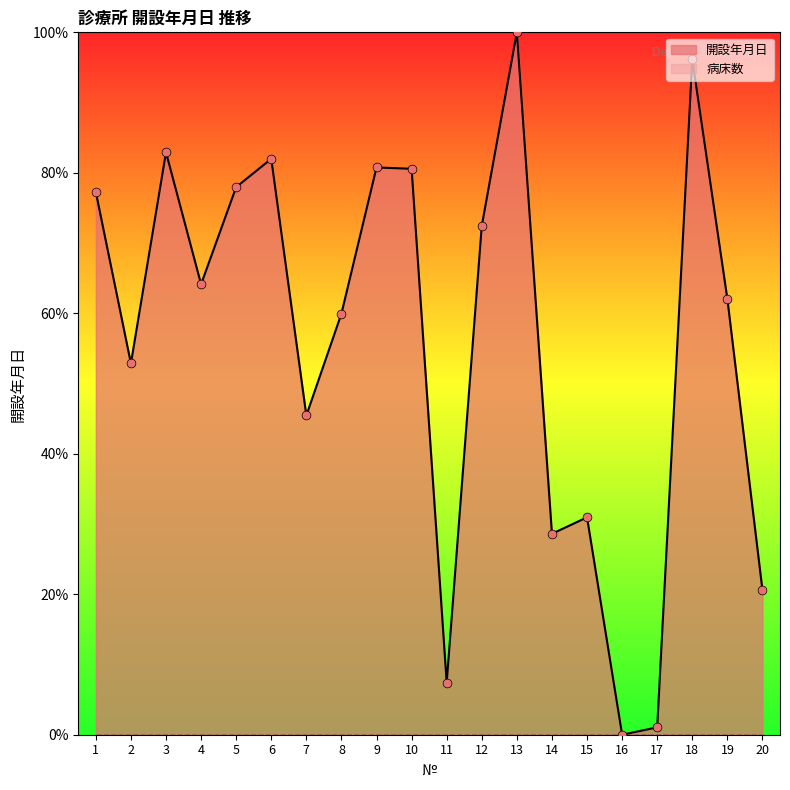

Between 20 and 19, which is larger?

19